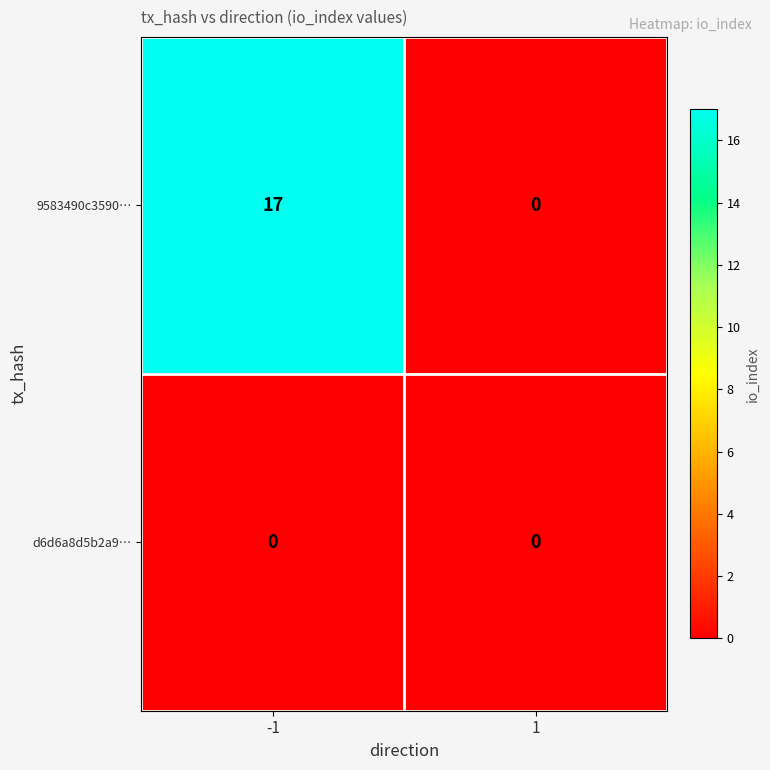

Which series has the largest total across all categories?

9583490c3590…